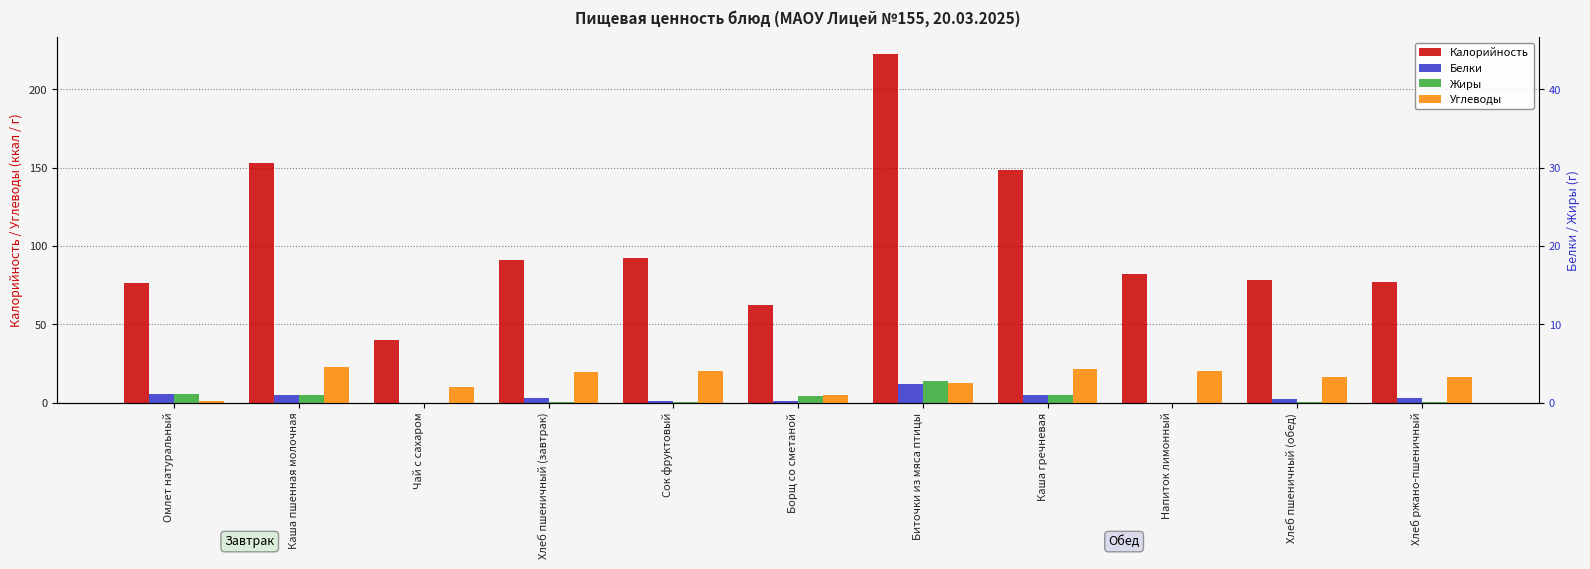

What position from the right is Напиток лимонный?

3